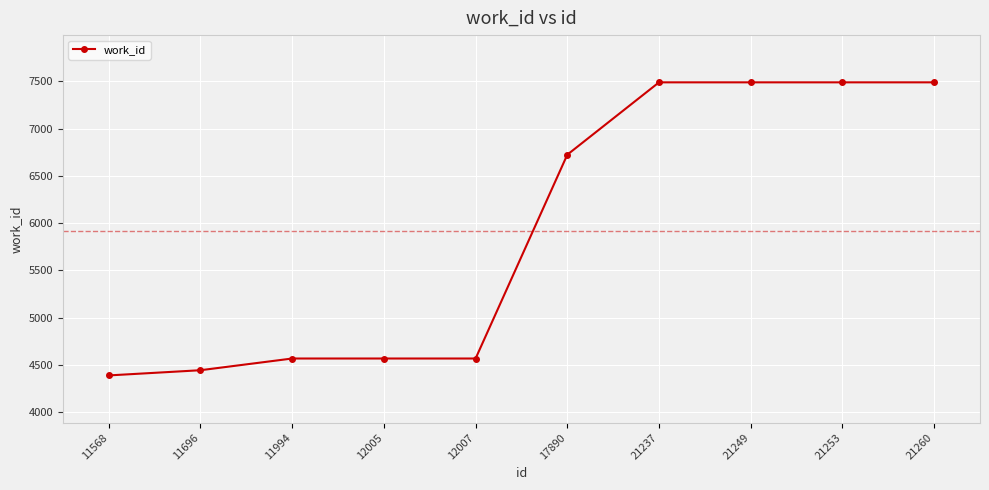

Where is the data nearest to the value 5938?

17890